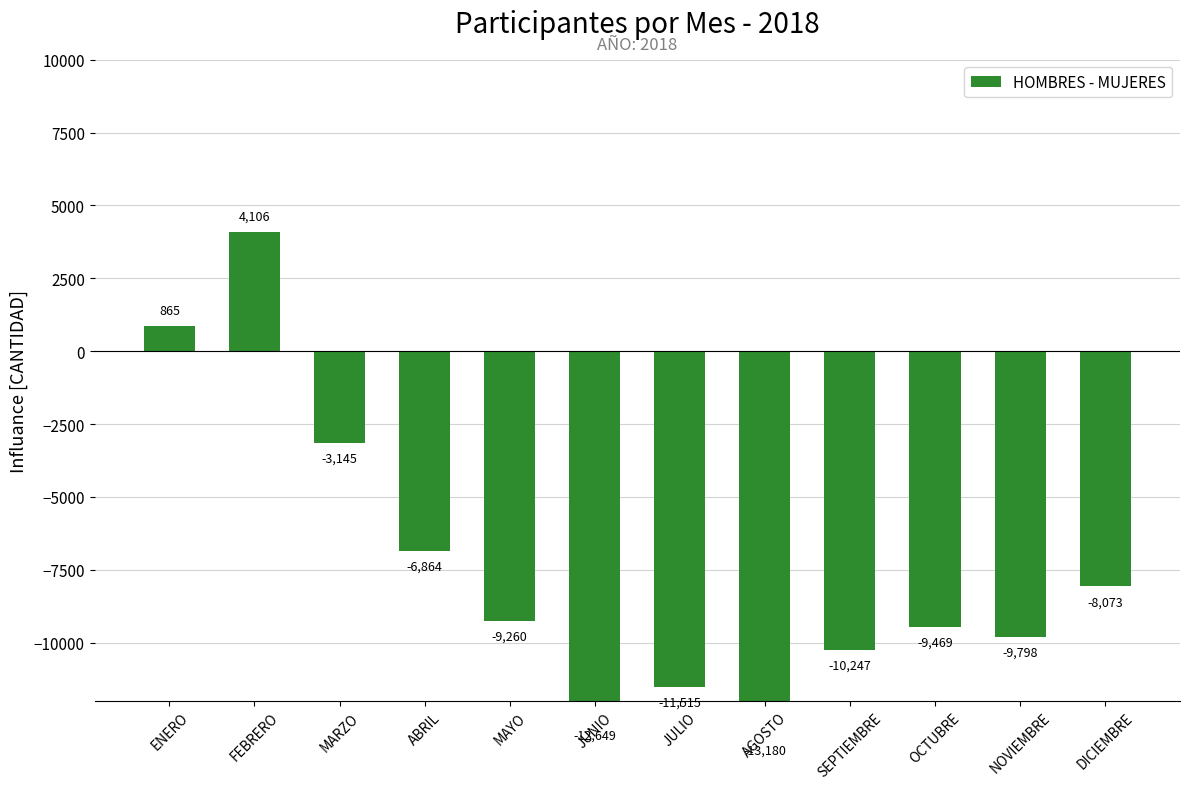

What is the difference between the values at ENERO and MARZO?

4010